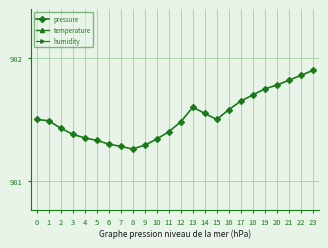

At which category does temperature reach its first local valley?

8